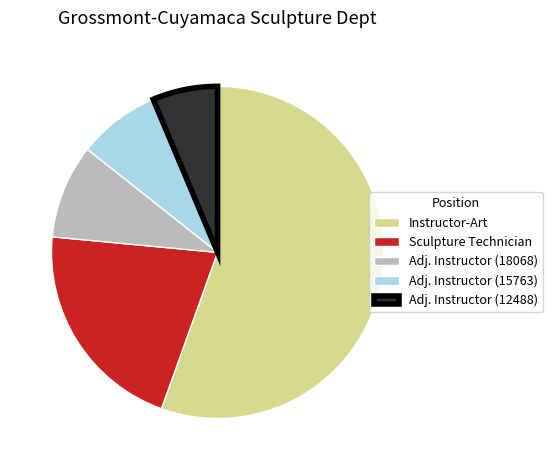

What is the ratio of the value at Instructor-Art to the value at Sculpture Technician?

2.6